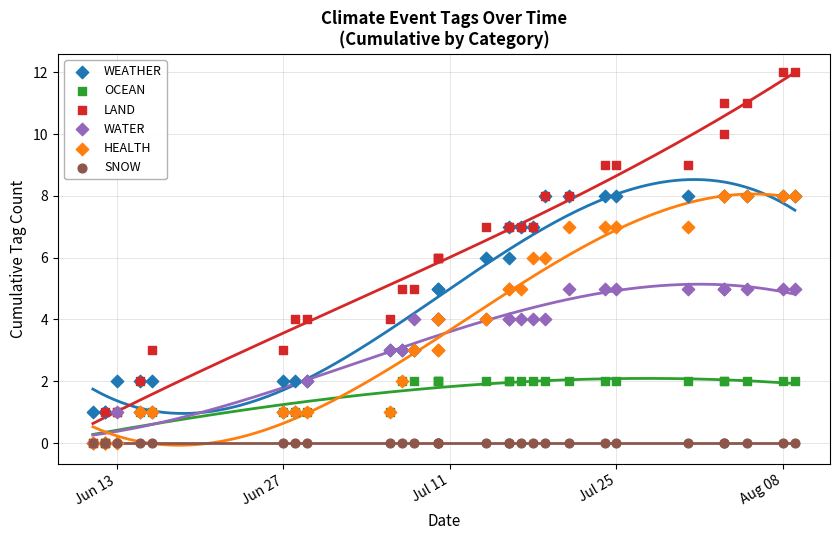

What are all the series names shown in the legend?

WEATHER, OCEAN, LAND, WATER, HEALTH, SNOW